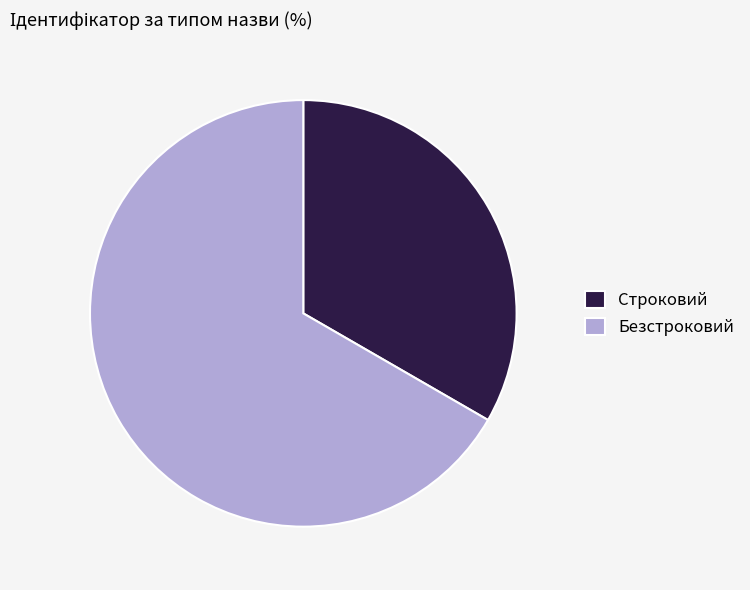

Which slice is the largest?

Безстроковий